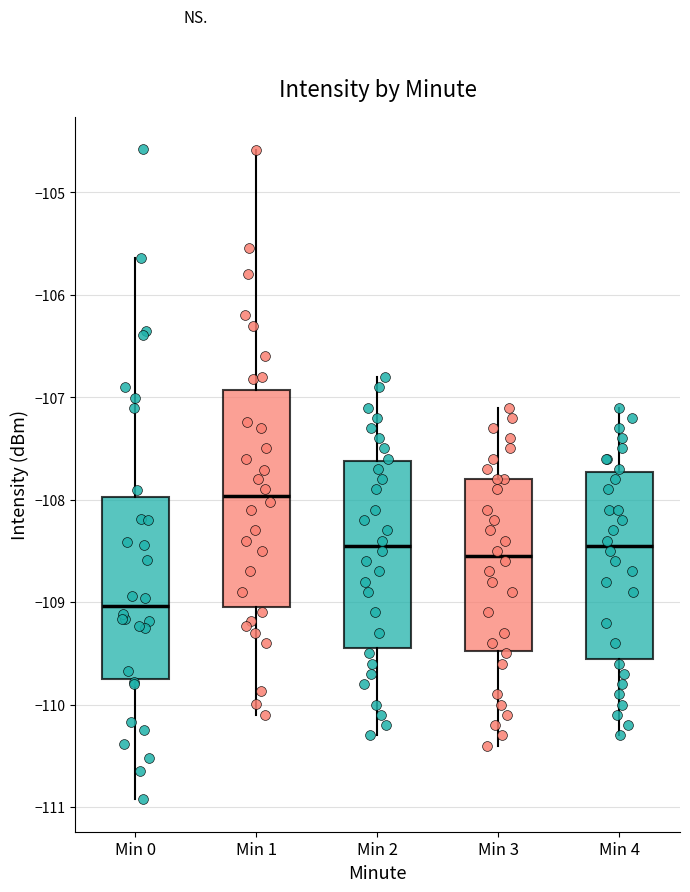

Which box is the tallest, from its lower edge to its upper edge?

Min 1